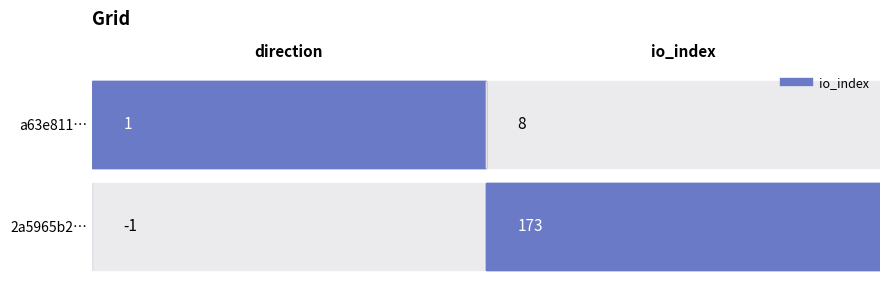

The 2a5965b2… series shows 173 at io_index. True or false?

True